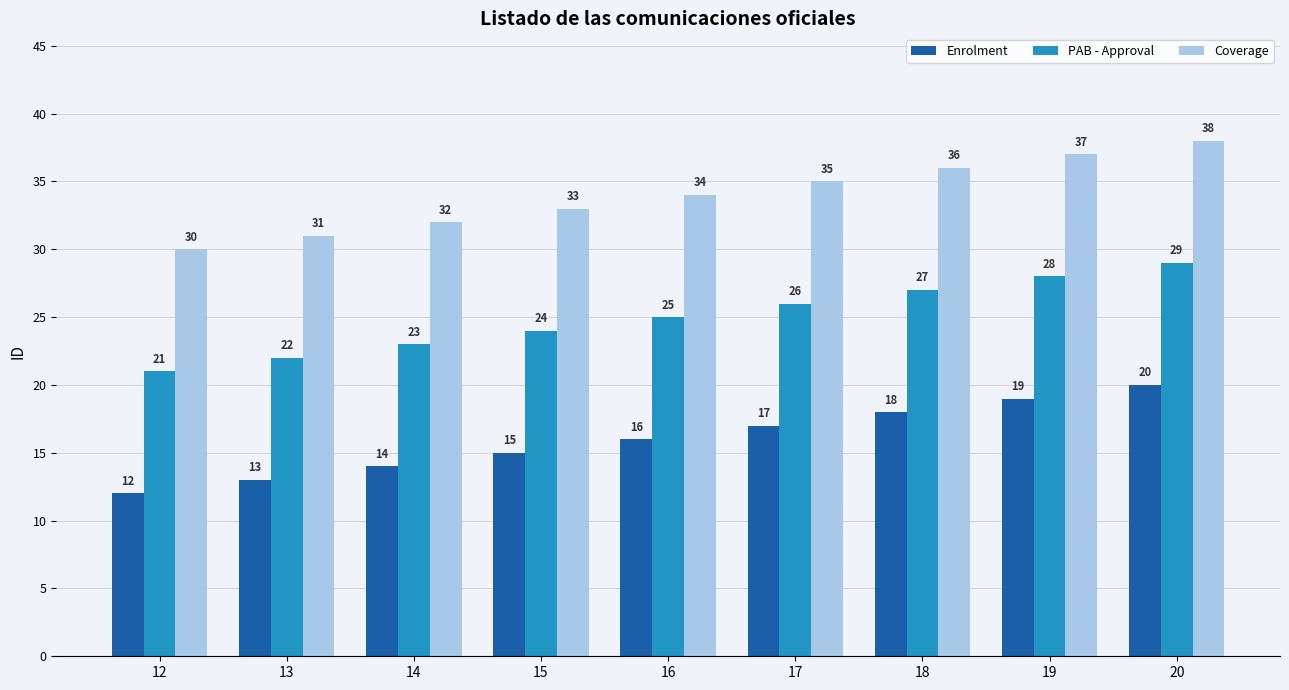

What is the sum of the Coverage values at 18 and 17?

71